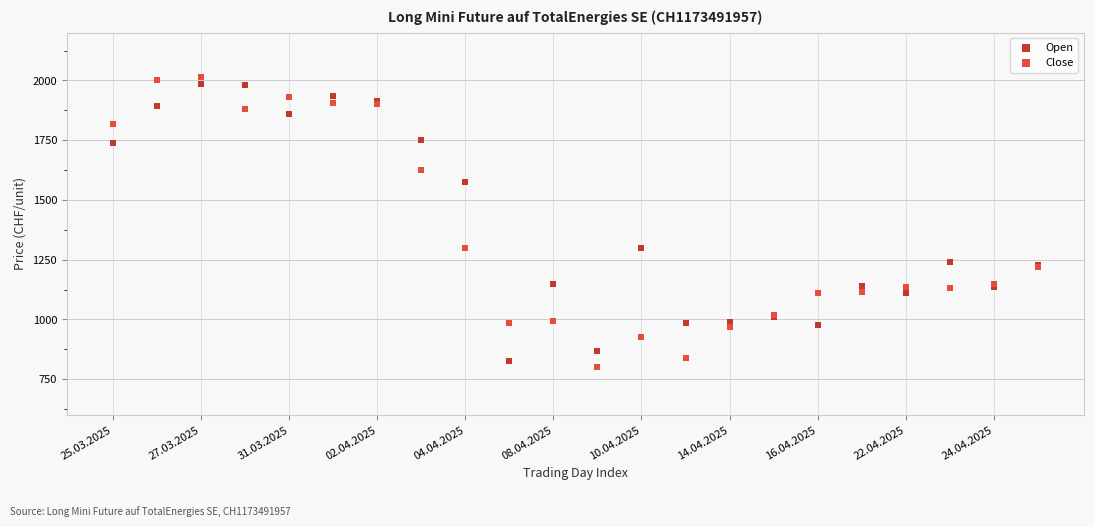

Which series has the widest spread of Y values?

Close